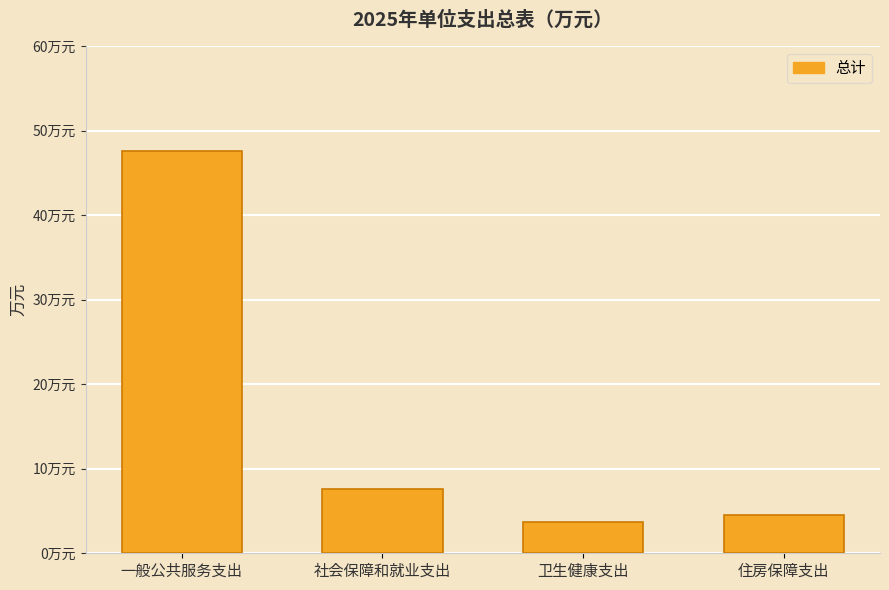

Rank the categories by value from highest to lowest.

一般公共服务支出, 社会保障和就业支出, 住房保障支出, 卫生健康支出